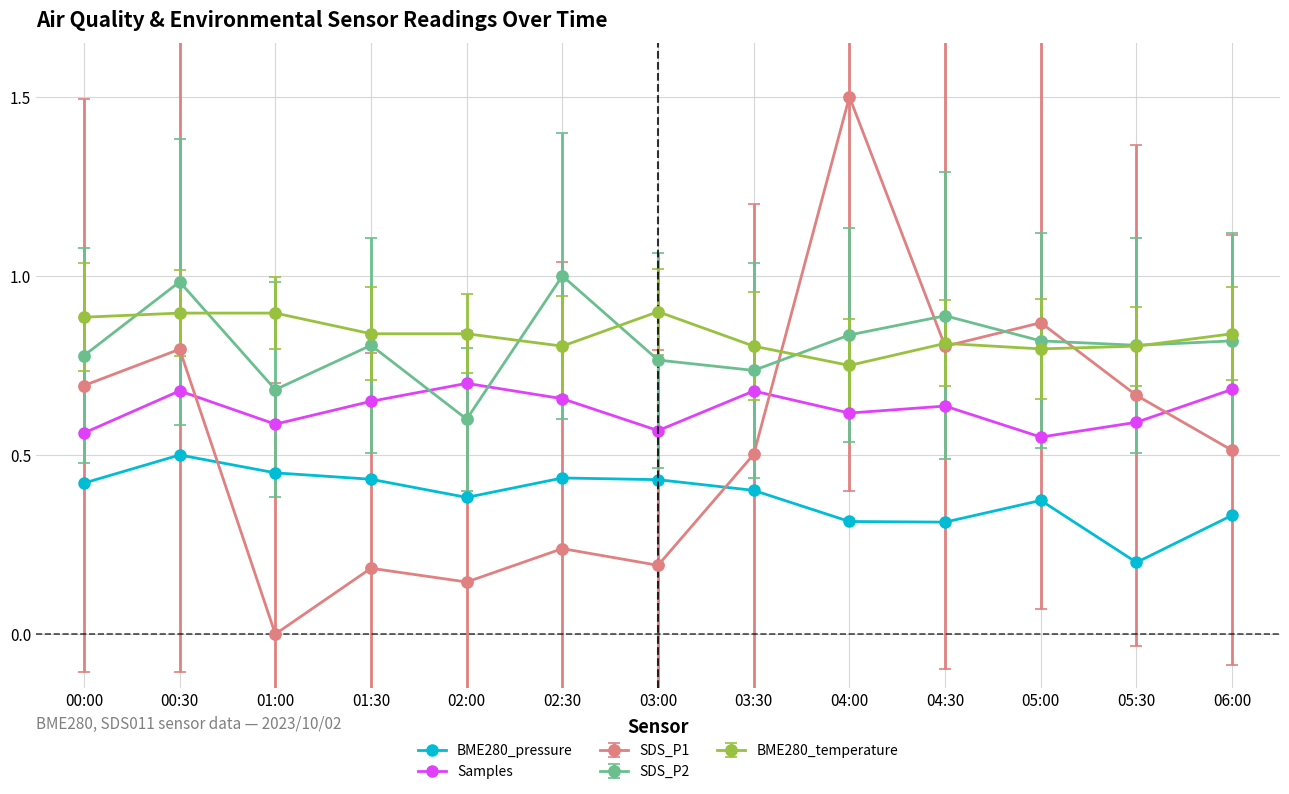

Which series has the widest spread of values?

SDS_P1